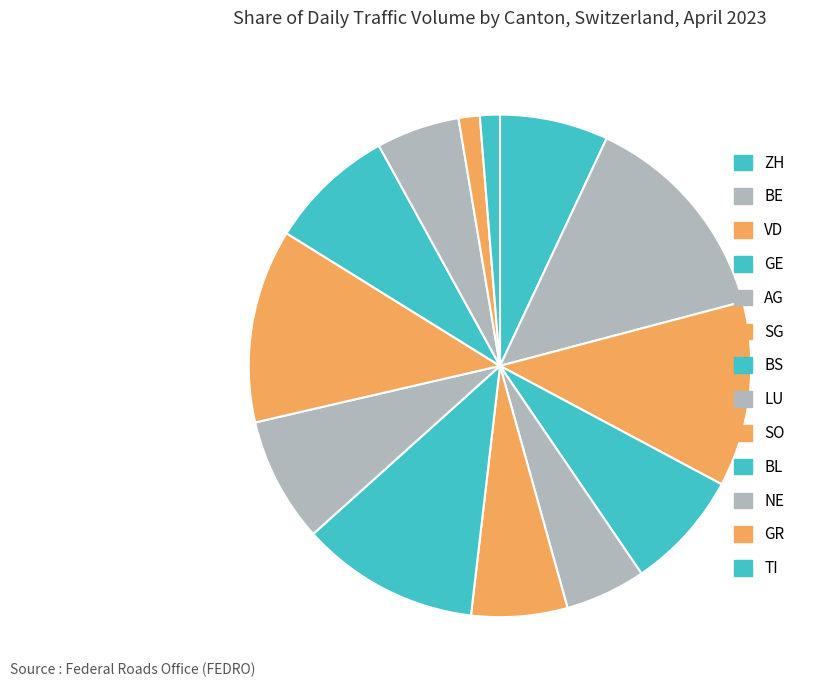

Count the number of slices in the pie.

13